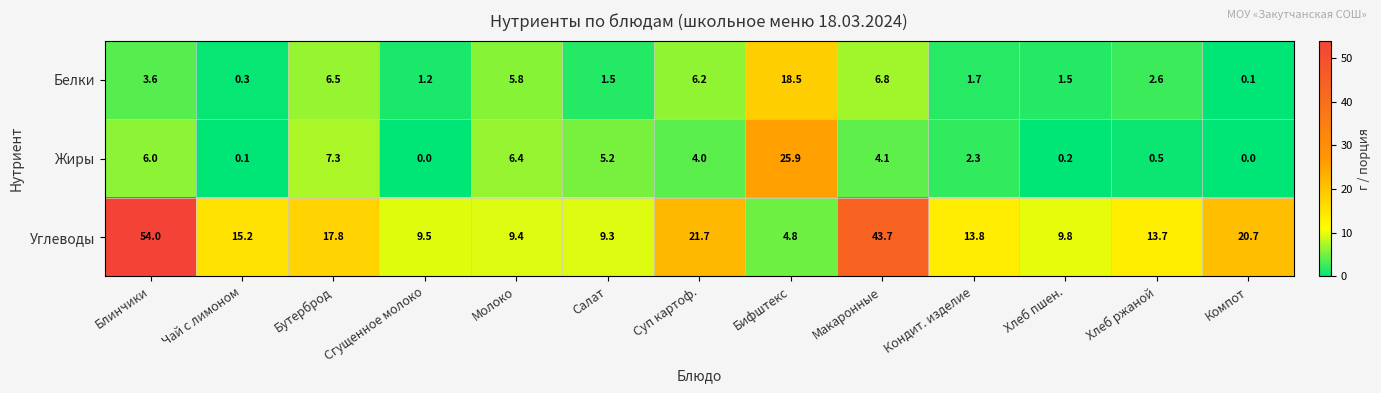

Which category has the lowest value in the Белки series?

Компот